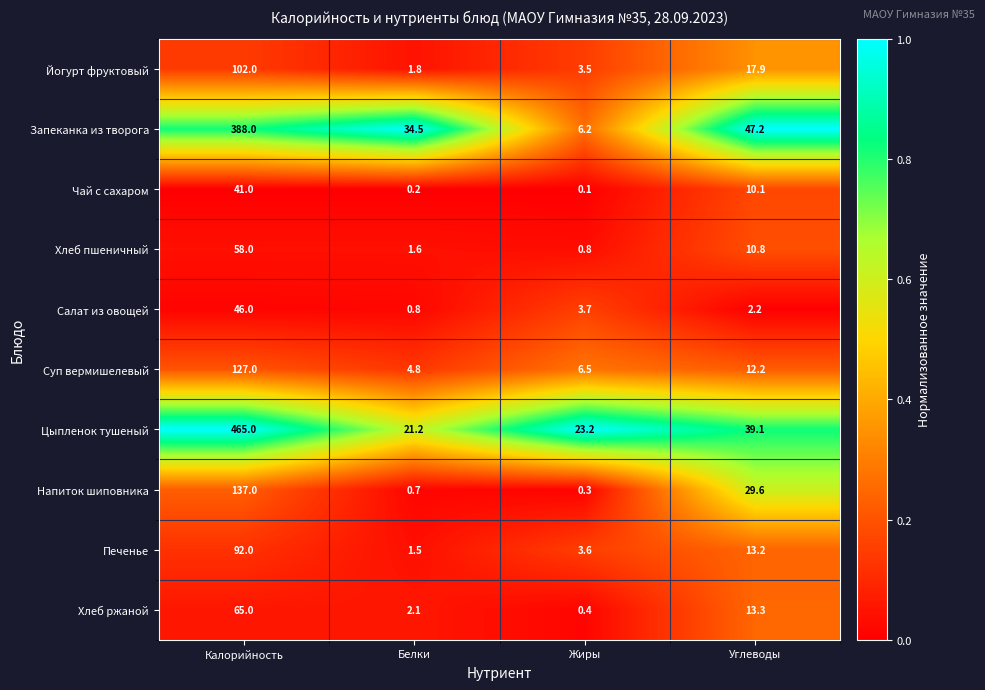

The value of Хлеб ржаной at Белки is 2.1. True or false?

True